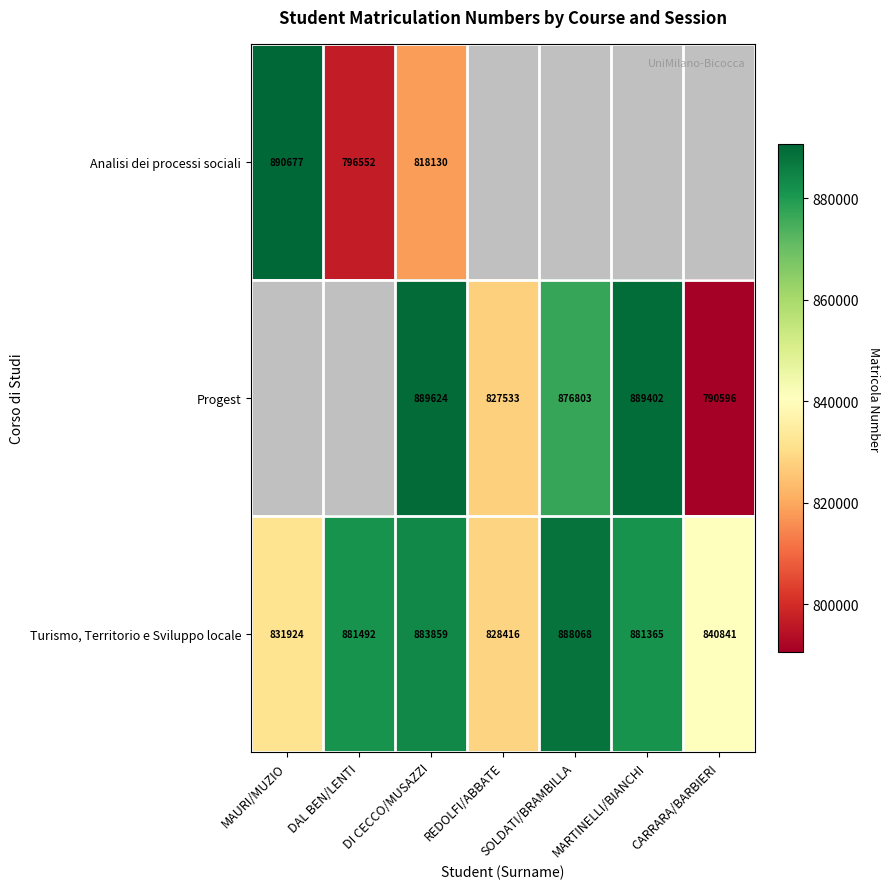

Rank the categories by Turismo, Territorio e Sviluppo locale value from highest to lowest.

SOLDATI/BRAMBILLA, DI CECCO/MUSAZZI, DAL BEN/LENTI, MARTINELLI/BIANCHI, CARRARA/BARBIERI, MAURI/MUZIO, REDOLFI/ABBATE